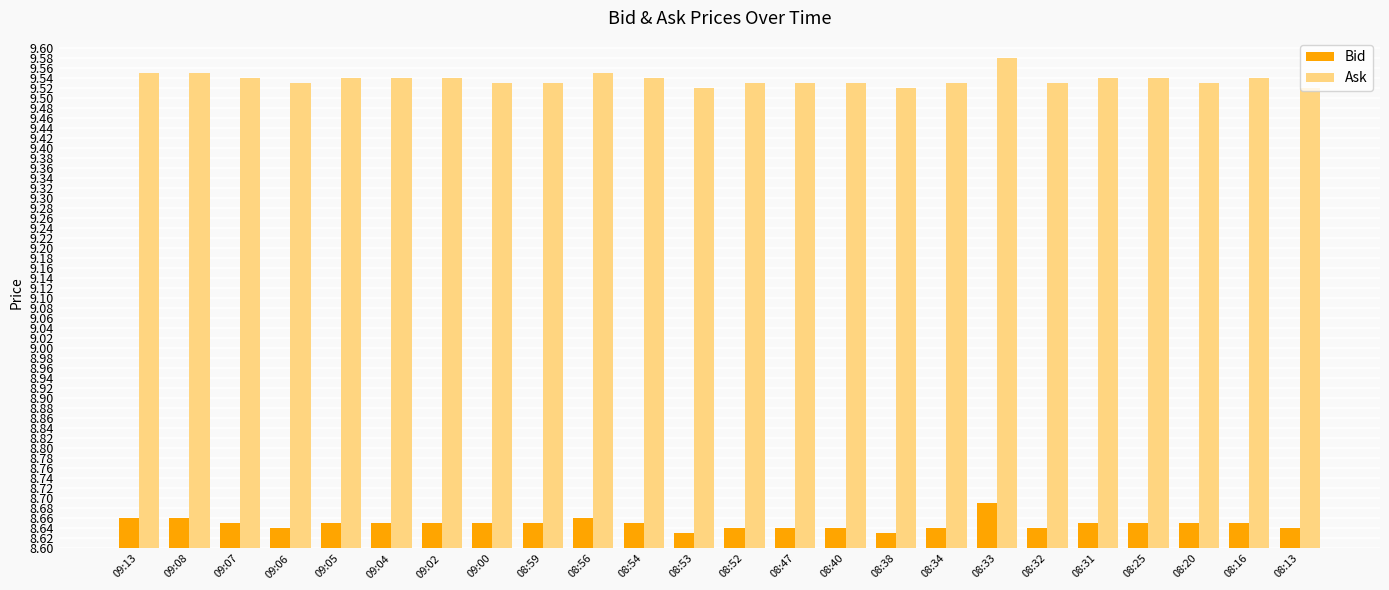

Is the value of Bid at 09:05 greater than the value of Ask at 09:00?

No